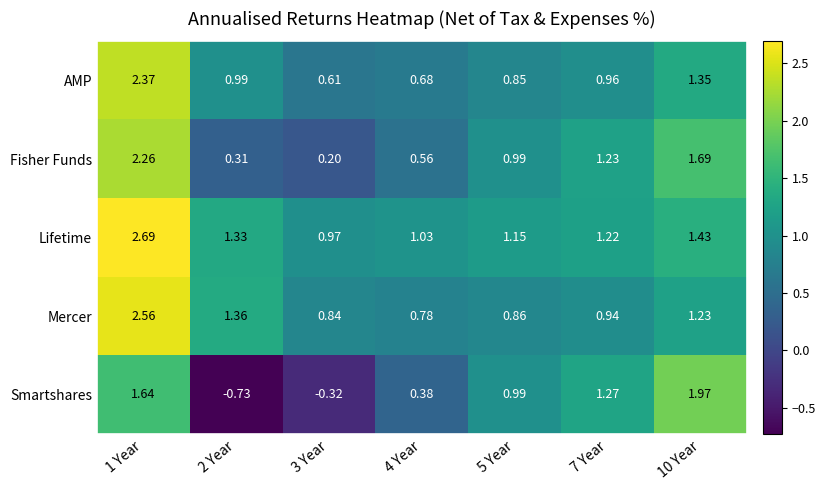

Which series changed the most between 1 Year and 5 Year?

Mercer